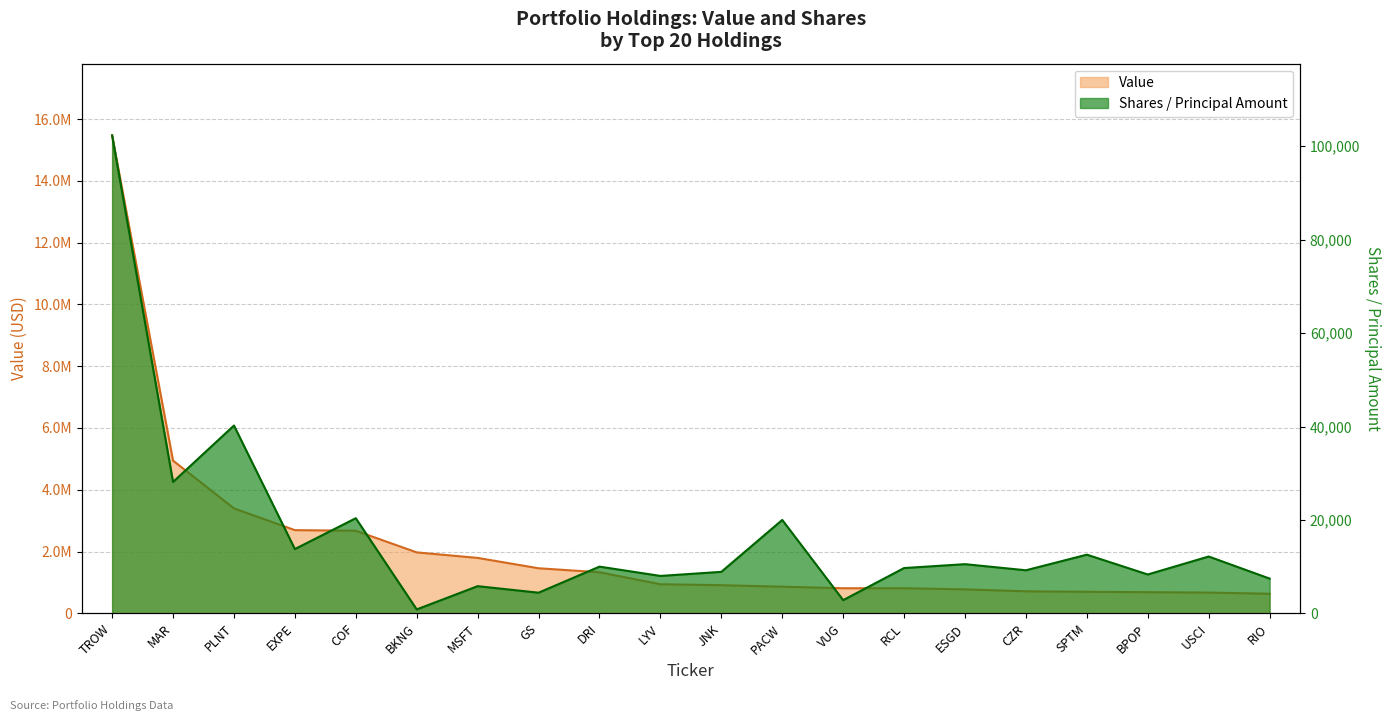

The value of Value at JNK is 1599741. True or false?

False